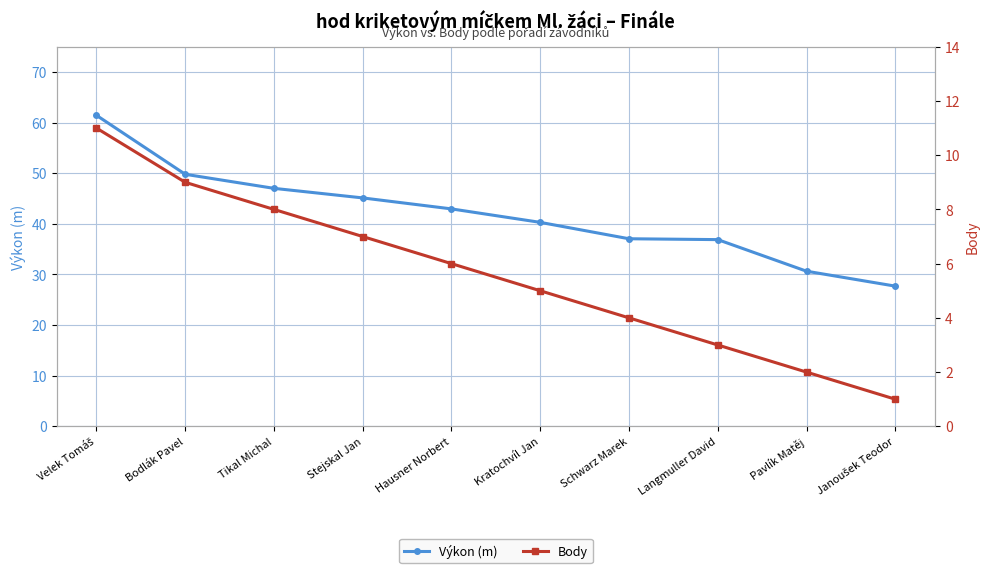

Between Tikal Michal and Langmuller David, which is larger?

Tikal Michal